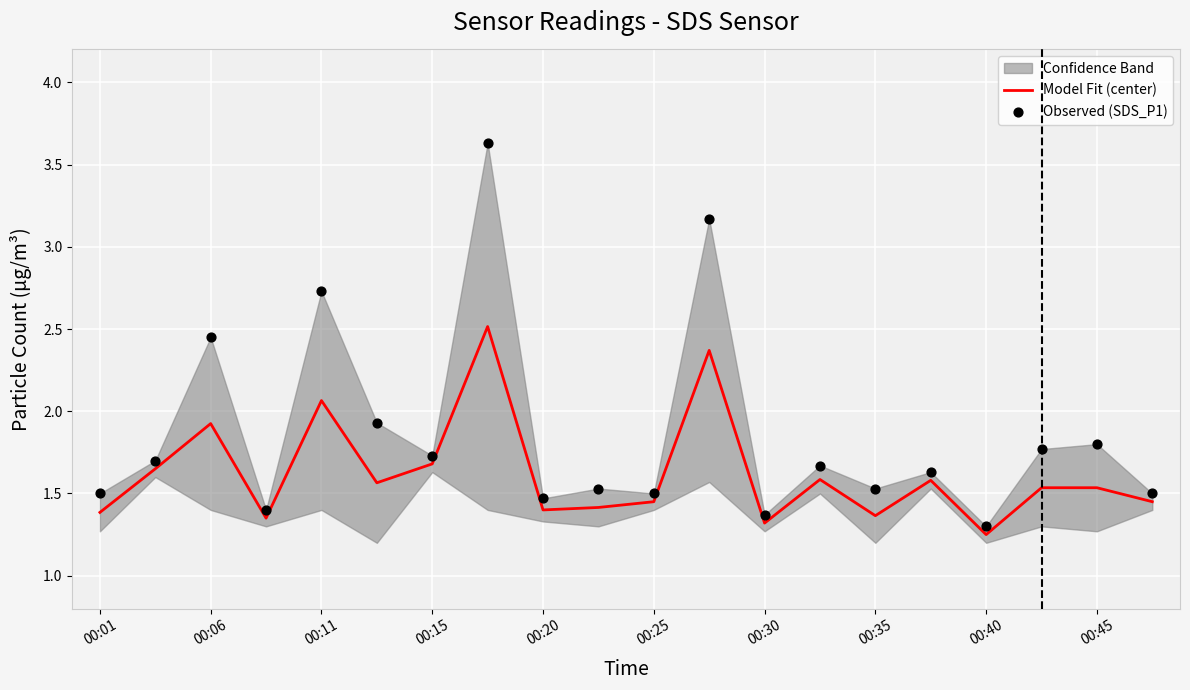

At how many categories does at least one series exceed 1?

20